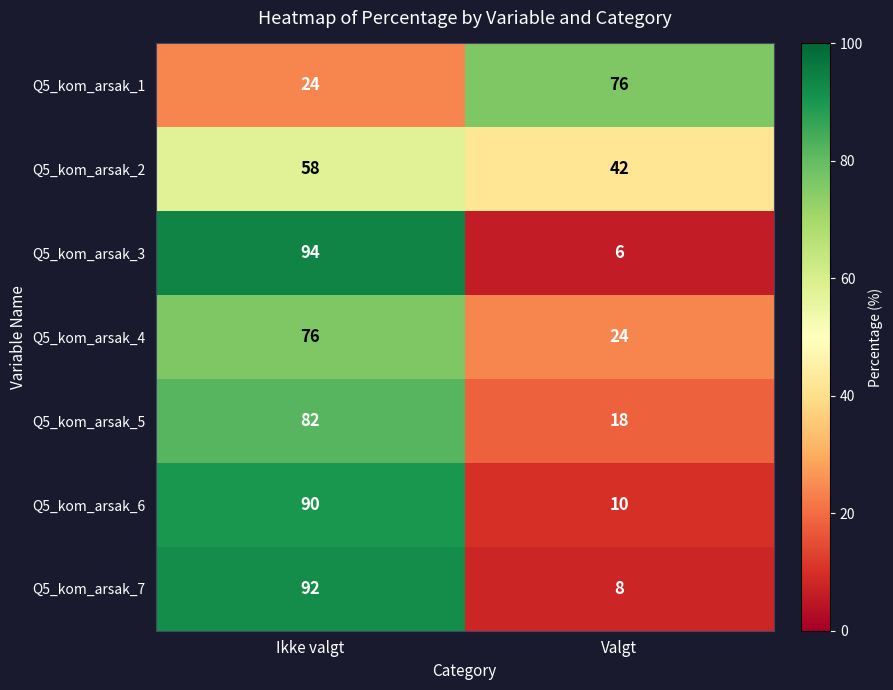

At Valgt, list the series in order from smallest to largest.

Q5_kom_arsak_3, Q5_kom_arsak_7, Q5_kom_arsak_6, Q5_kom_arsak_5, Q5_kom_arsak_4, Q5_kom_arsak_2, Q5_kom_arsak_1